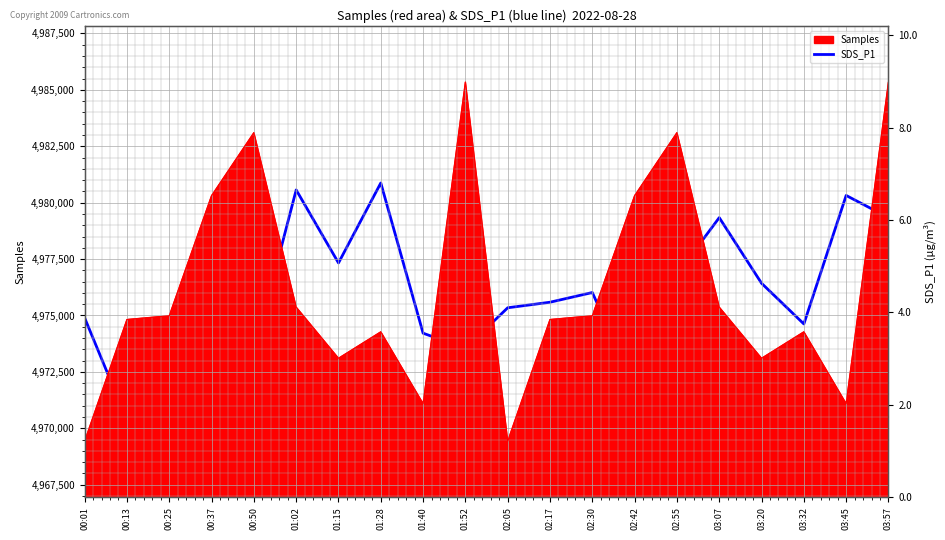

What is the label of the 20th point from the right?

00:01